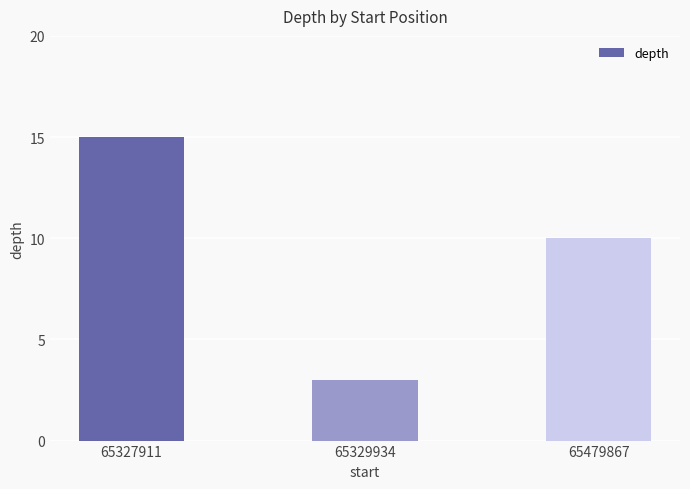

What is the greatest value displayed?

15